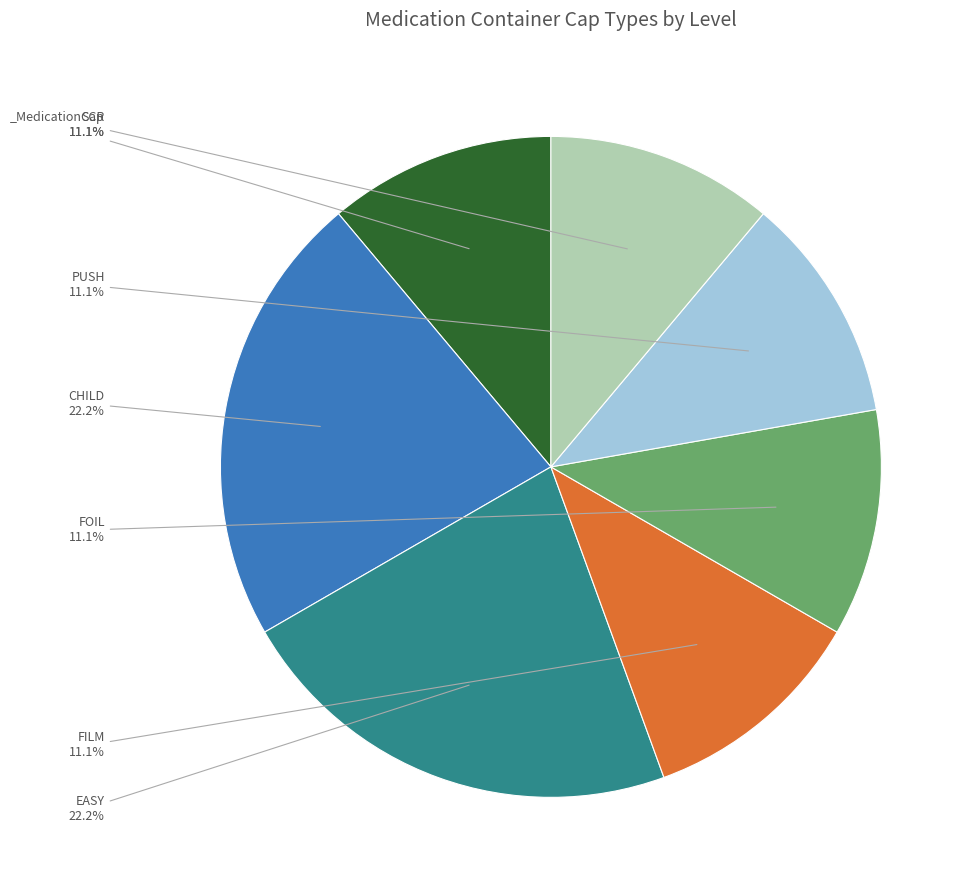

Does any single category account for the majority?

No